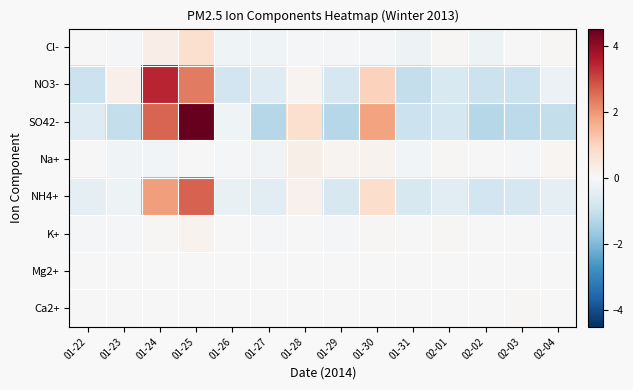

At 01-30, list the series in order from smallest to largest.

Cl-, Ca2+, Mg2+, K+, Na+, NH4+, NO3-, SO42-